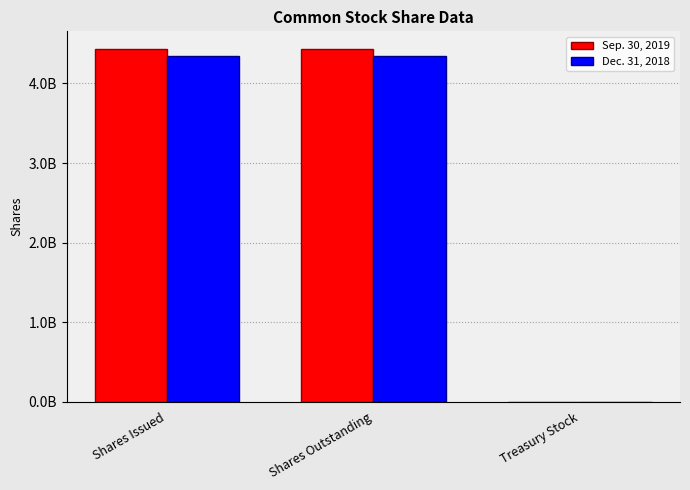

What are all the series names shown in the legend?

Sep. 30, 2019, Dec. 31, 2018